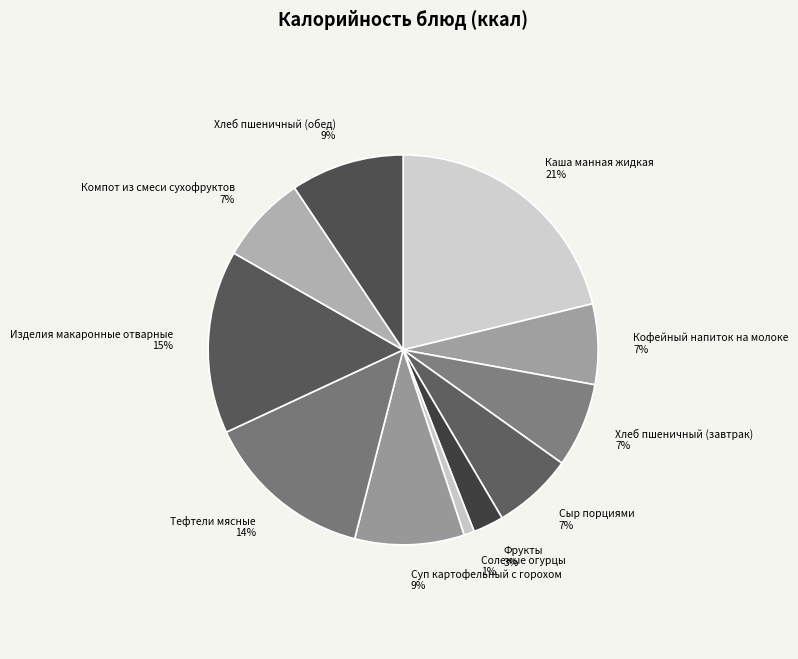

Combined, do Соленые огурцы and Хлеб пшеничный (обед) account for over 50%?

No